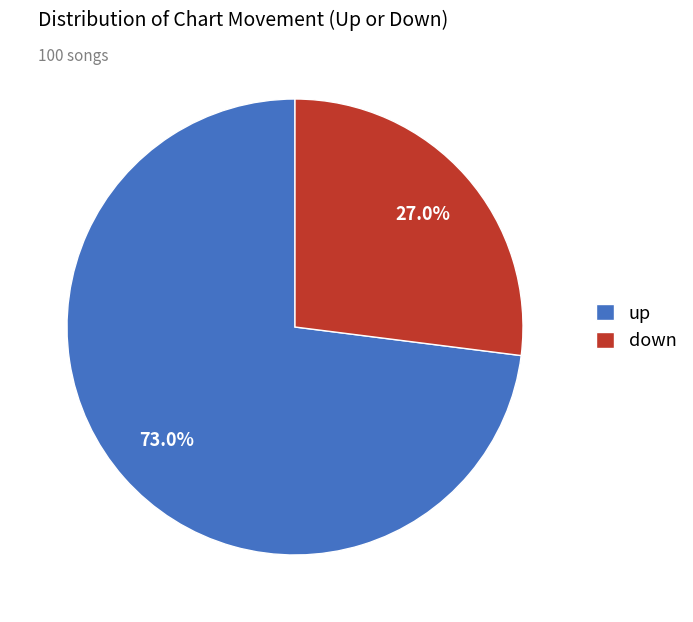

Between down and up, which is larger?

up